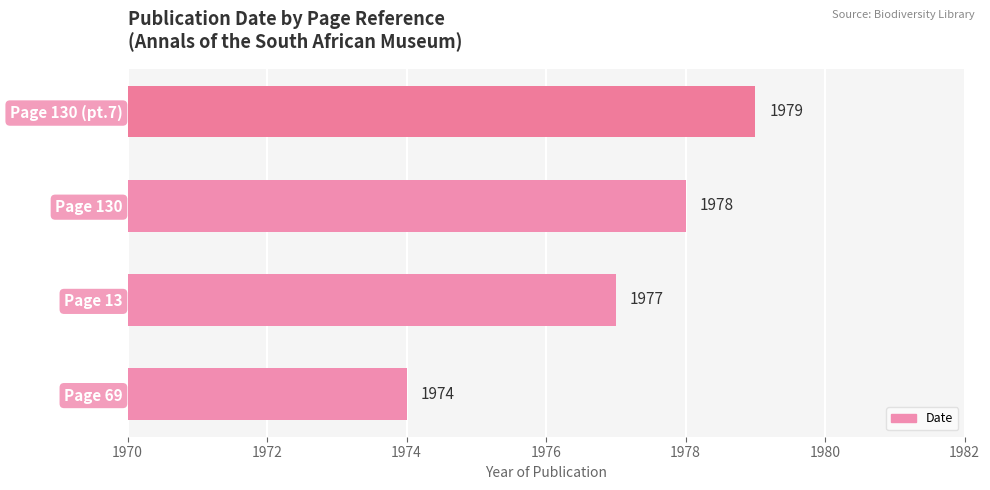

What is the minimum value shown in the chart?

1974